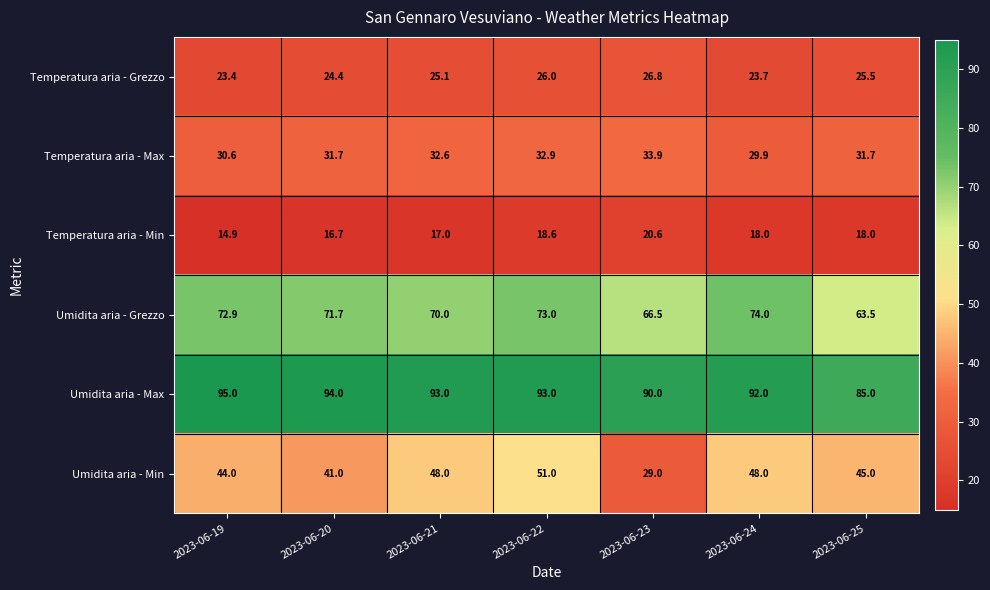

Which category has the lowest value in the Umidita aria - Min series?

2023-06-23